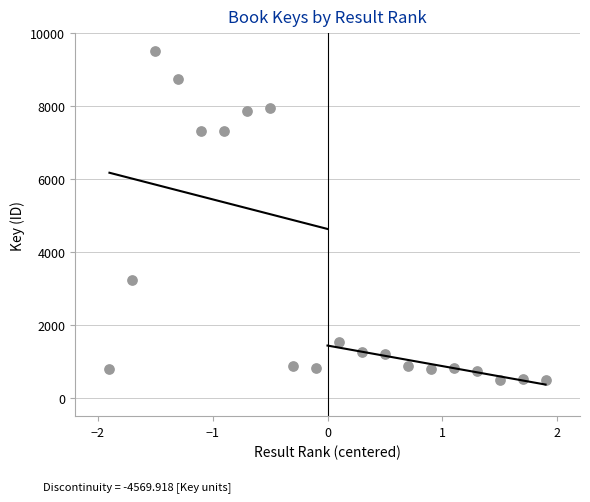

What Y value in the scatter plot is closest to 5000?

3232.7